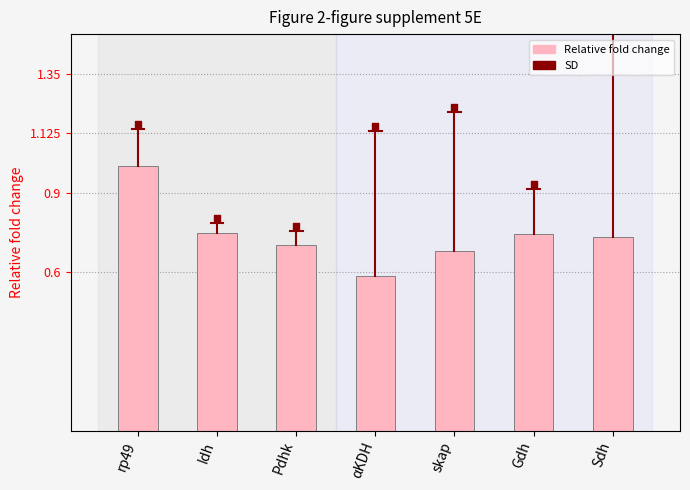

What is the change in value from Idh to αKDH?

-0.2